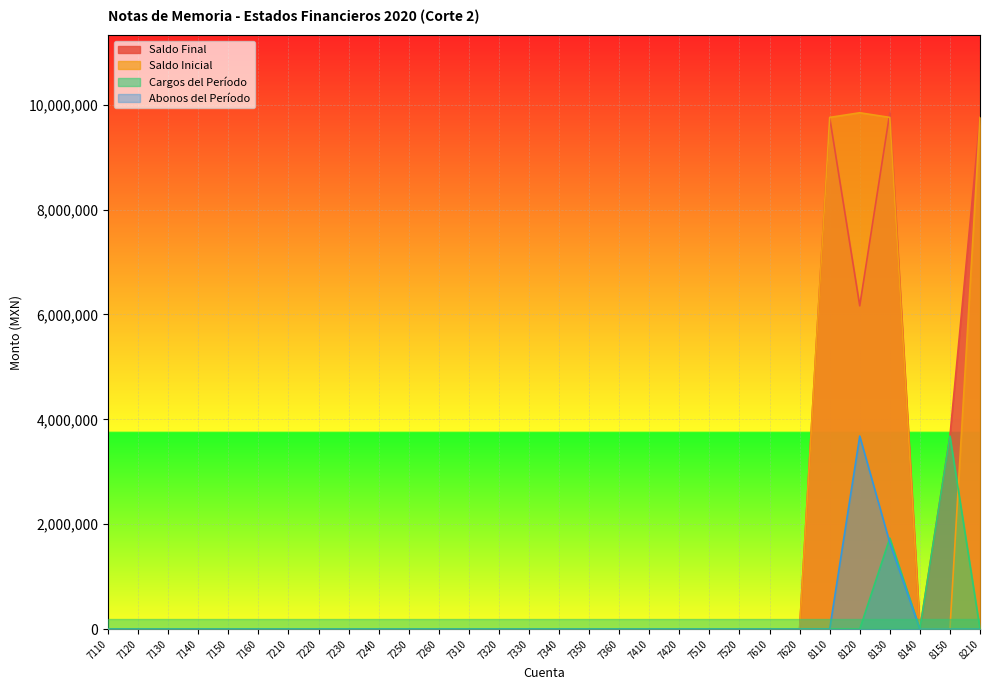

Between 7110 and 7510, which series saw the biggest shift?

Saldo Final